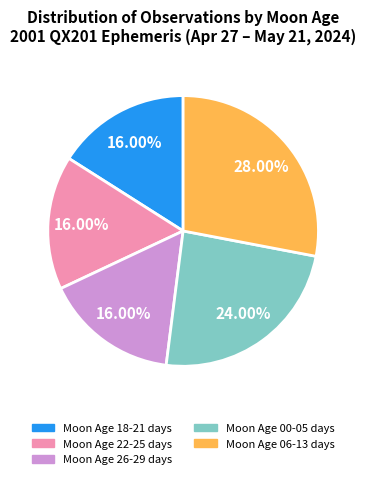

Between Moon Age 00-05 days and Moon Age 22-25 days, which is larger?

Moon Age 00-05 days